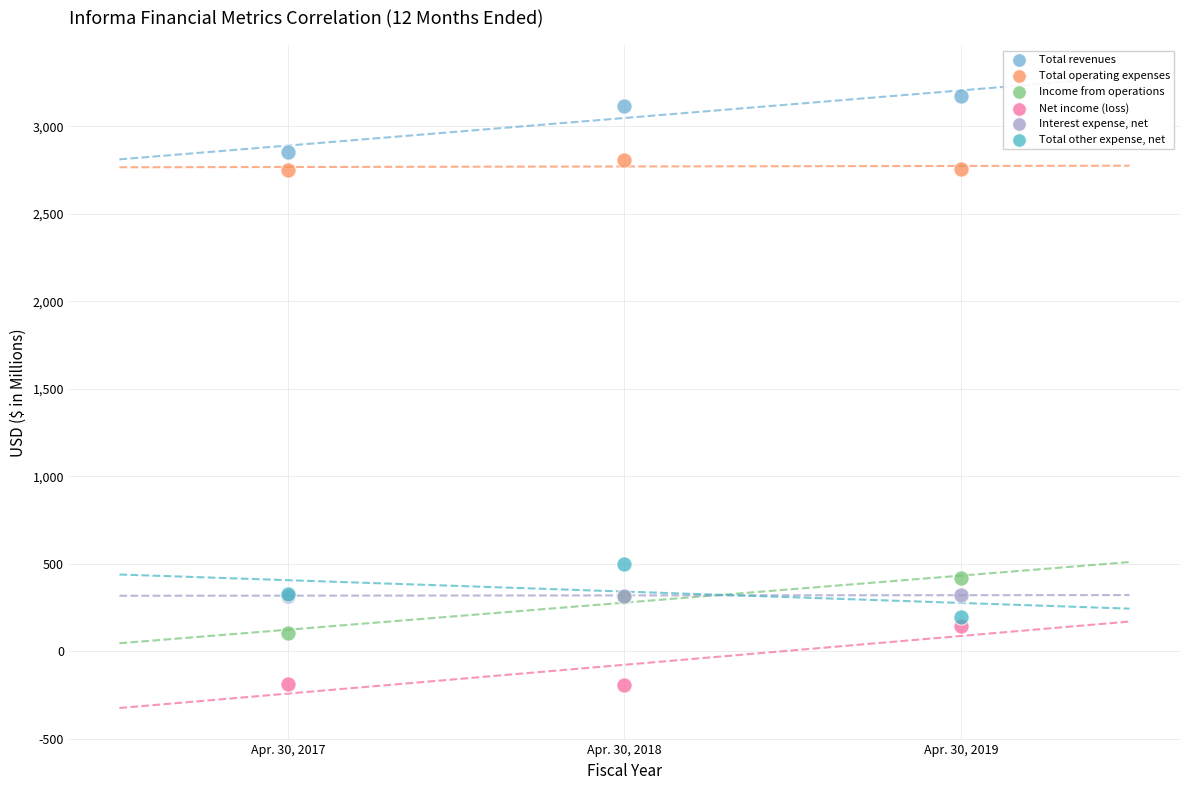

In the Total revenues series, what Y value is closest to 3013?

3117.7